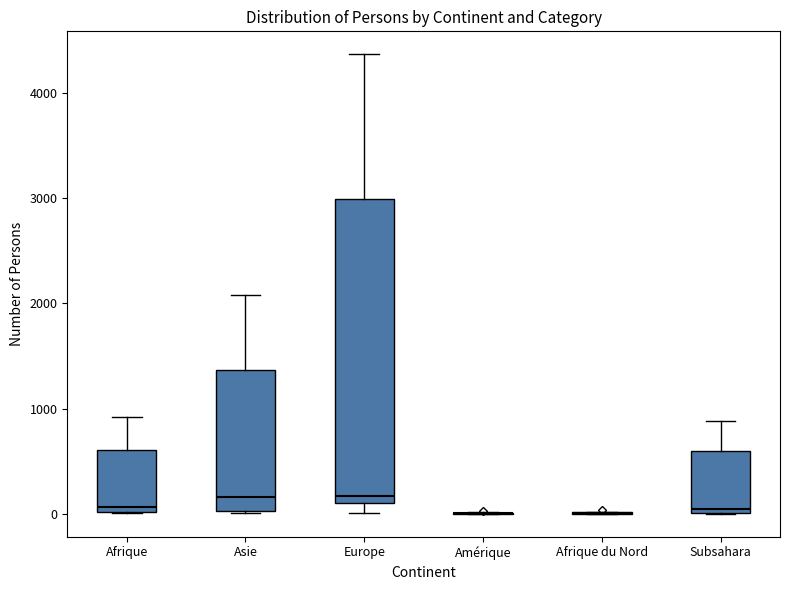

Reading left to right, read every box against the y-axis: the position of its median line, the range the box covers, and the ends of its whiskers. The values are not printed on the chart, so give them approximately, as read against the axis.

Afrique: median 100, box 0 to 600, whiskers 0 to 900
Asie: median 200, box 0 to 1400, whiskers 0 to 2100
Europe: median 200, box 100 to 3000, whiskers 0 to 4400
Amérique: box collapsed to a line at 0, whiskers 0 to 0
Afrique du Nord: box collapsed to a line at 0, whiskers 0 to 0
Subsahara: median 100, box 0 to 600, whiskers 0 to 900